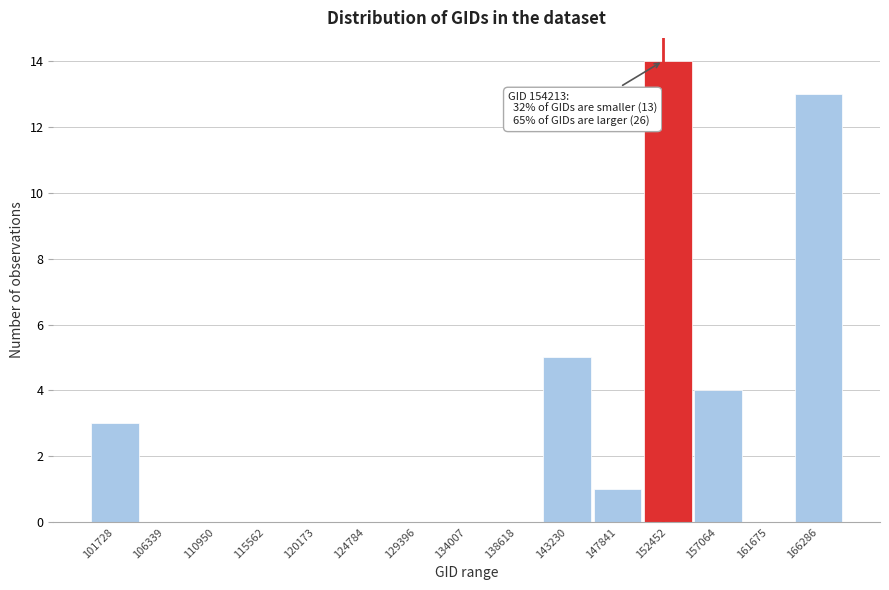

Reading left to right, transcribe all the data shown in this chart.

101728=3	106339=0	110950=0	115562=0	120173=0	124784=0	129396=0	134007=0	138618=0	143230=5	147841=1	152452=14	157064=4	161675=0	166286=13